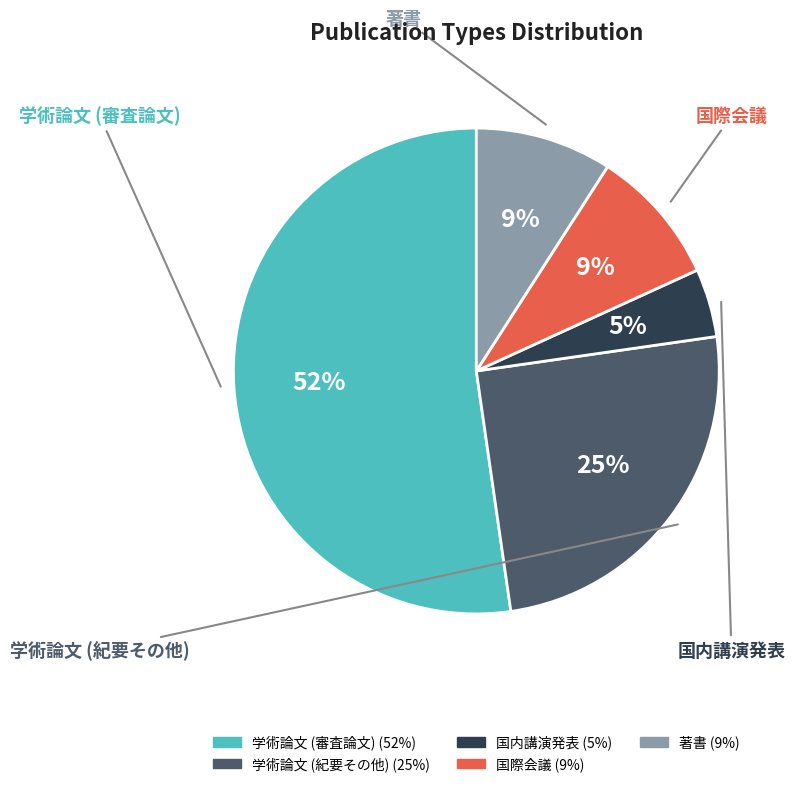

Combined, what portion of the pie is 学術論文 (審査論文) and 国際会議?

61.4%